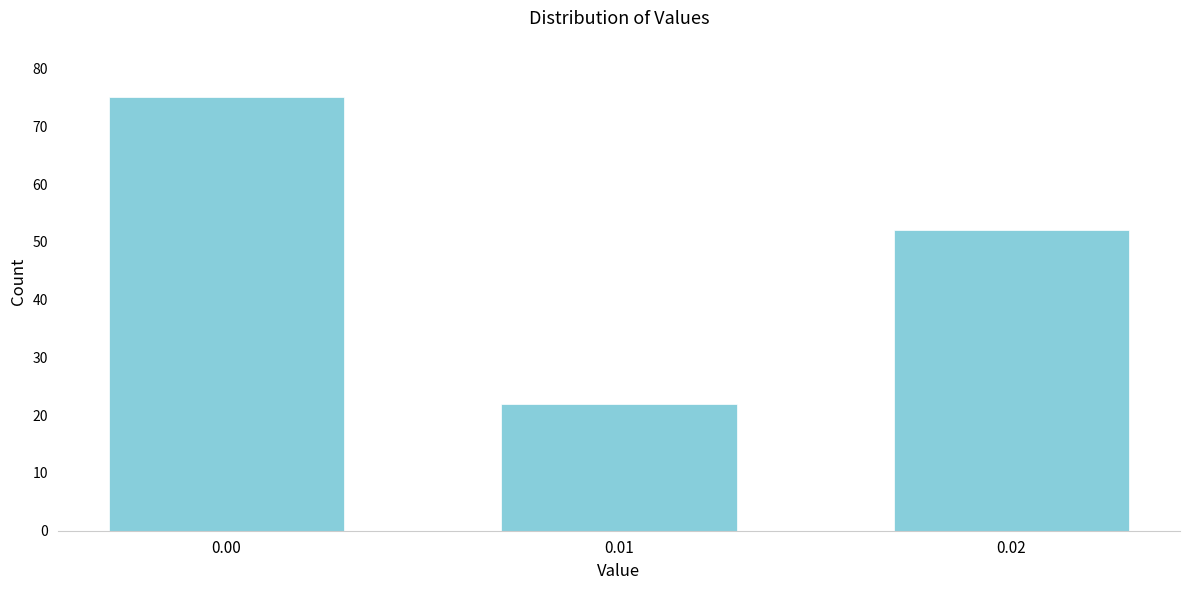

Reading left to right, transcribe all the data shown in this chart.

75	22	52